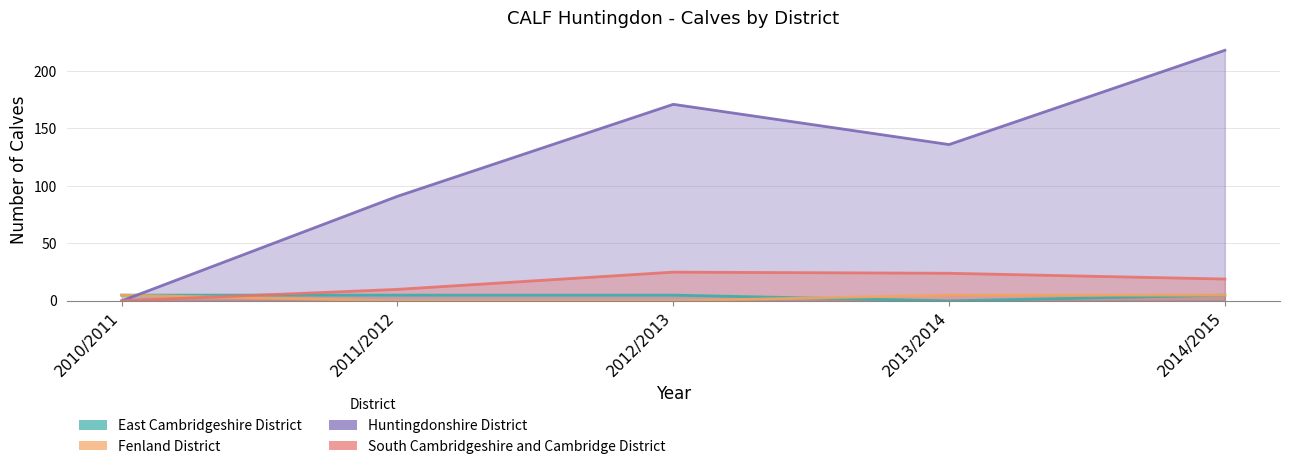

Reading left to right, list all the values displayed in this chart.

East Cambridgeshire District: 5	5	5	0	5
Fenland District: 5	0	0	5	5
Huntingdonshire District: 0	91	171	136	218
South Cambridgeshire and Cambridge District: 0	10	25	24	19